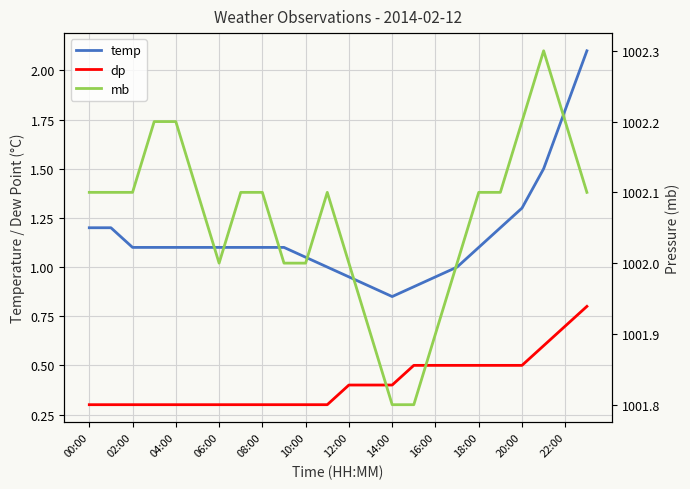

What is the greatest value displayed?

1002.3